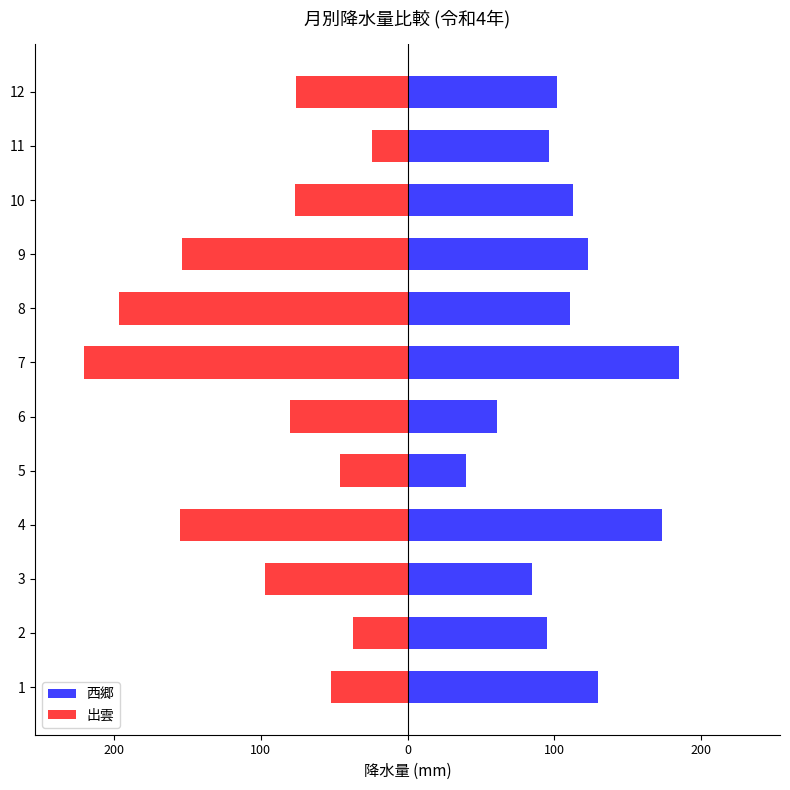

What is the average value of the 出雲 series?

-101.2